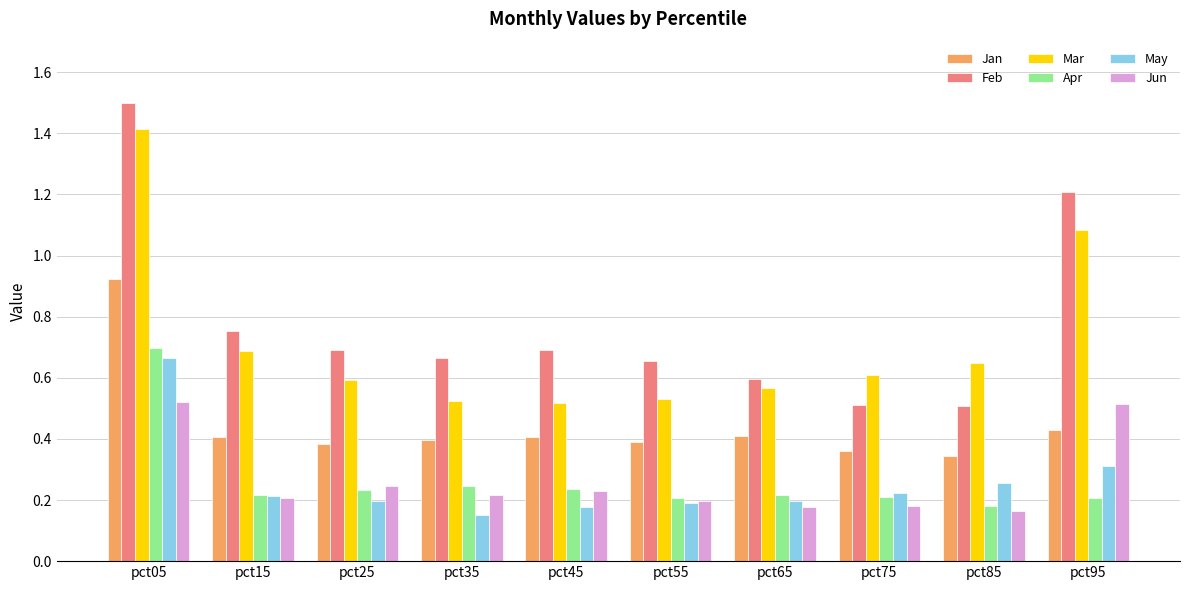

What is the total value across all series at pct75?

2.1